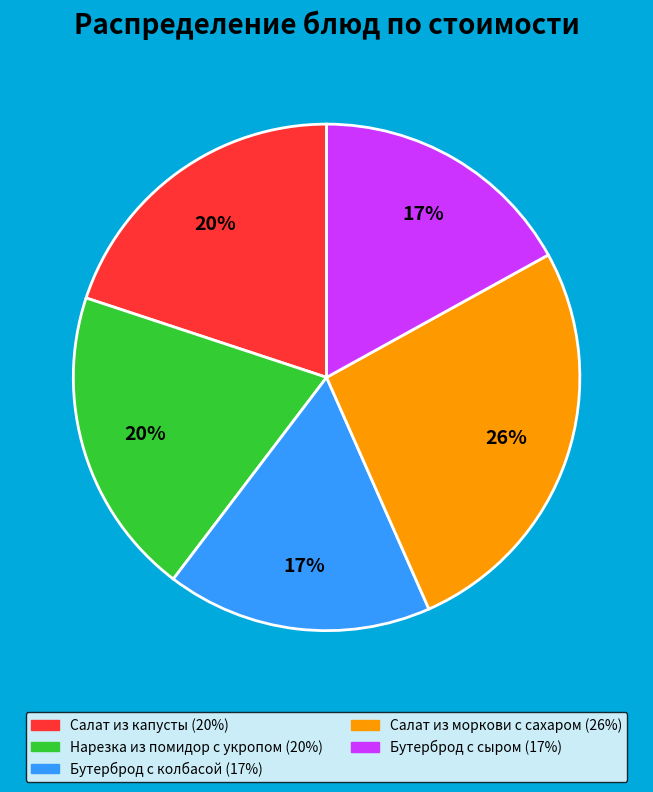

Does Салат из капусты account for over 50% of the chart?

No